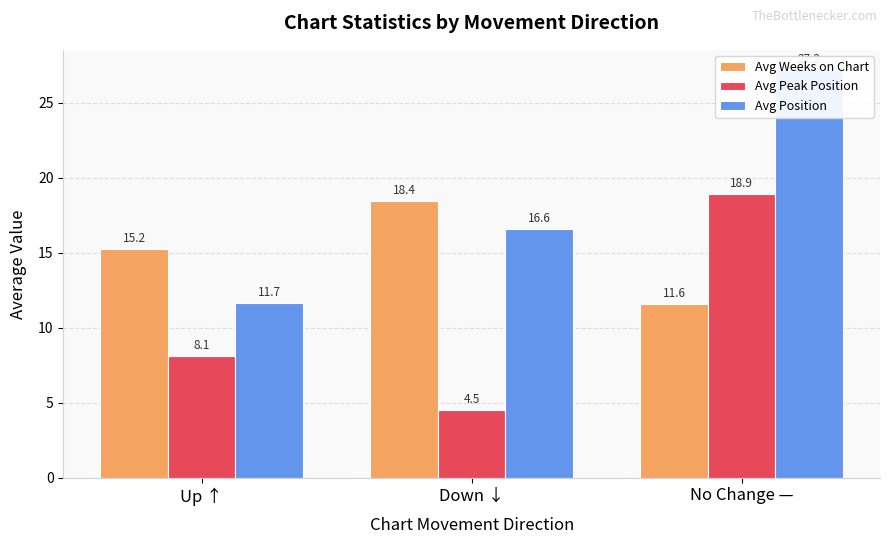

Reading left to right, transcribe all the data shown in this chart.

Avg Weeks on Chart: Up ↑=15.2	Down ↓=18.4	No Change —=11.6
Avg Peak Position: Up ↑=8.1	Down ↓=4.5	No Change —=18.9
Avg Position: Up ↑=11.7	Down ↓=16.6	No Change —=27.2